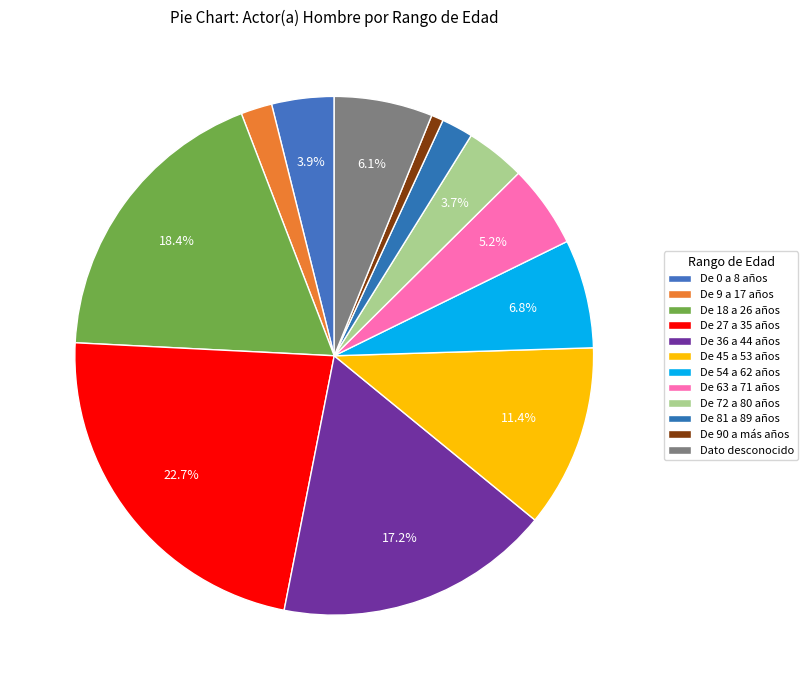

How many segments does this pie chart have?

12